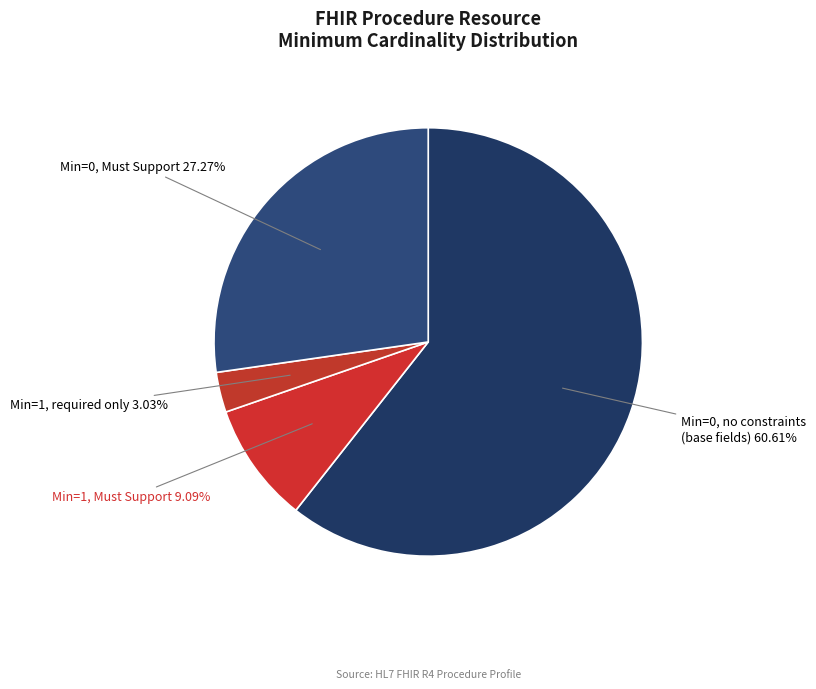

How many segments does this pie chart have?

4